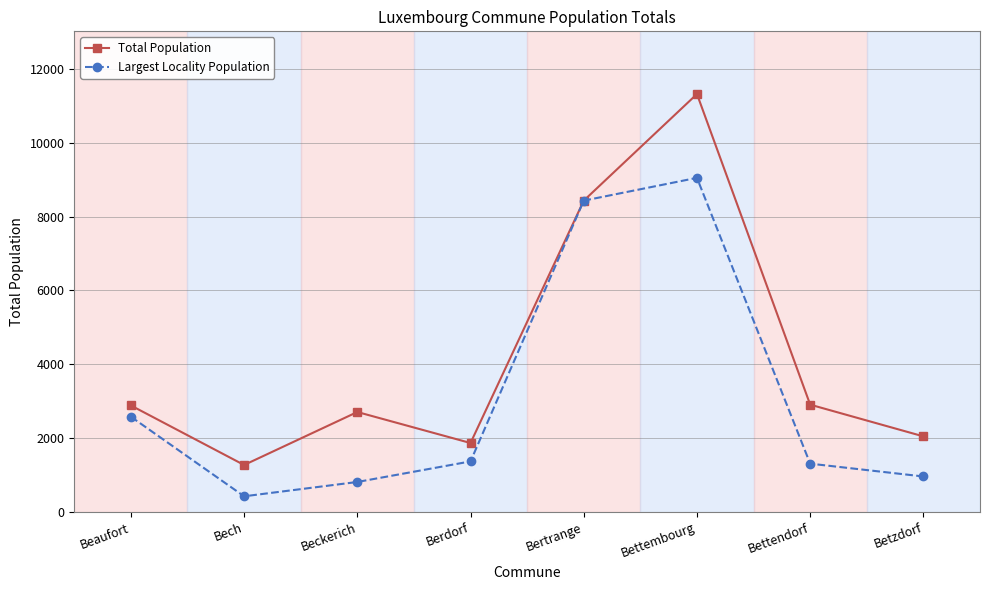

What is the label of the 8th point from the left?

Betzdorf